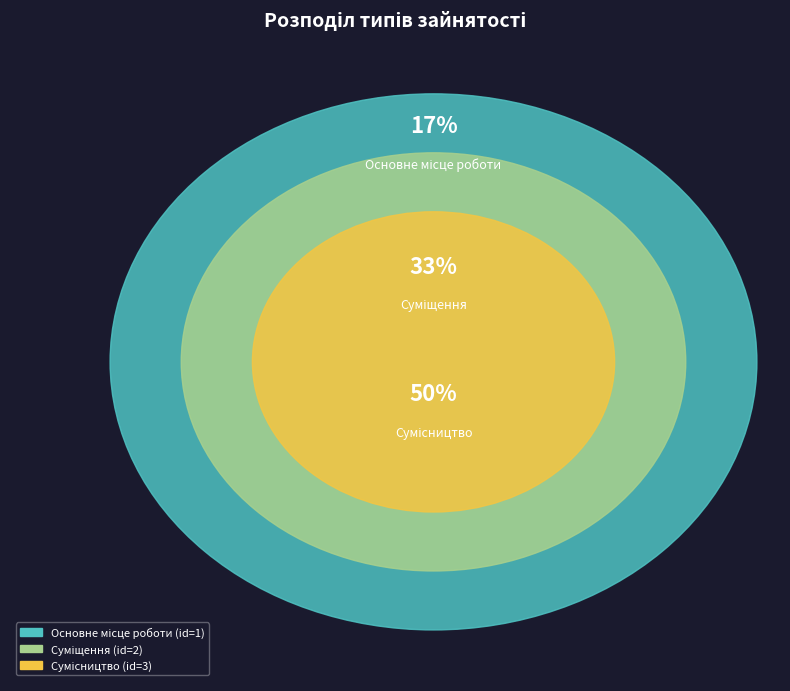

Rank the categories by value from highest to lowest.

Сумісництво, Суміщення, Основне місце роботи